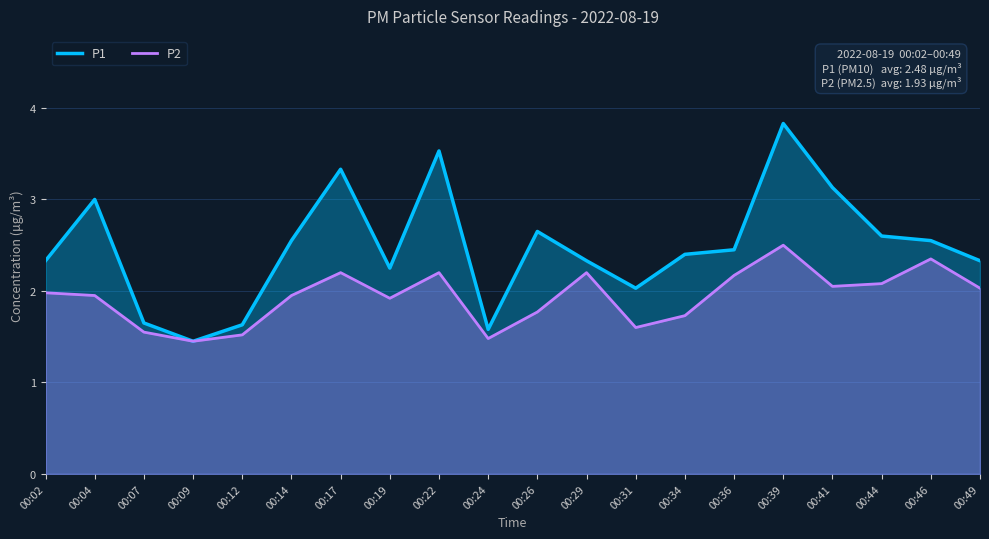

At which category does P1 reach its first local peak?

00:04